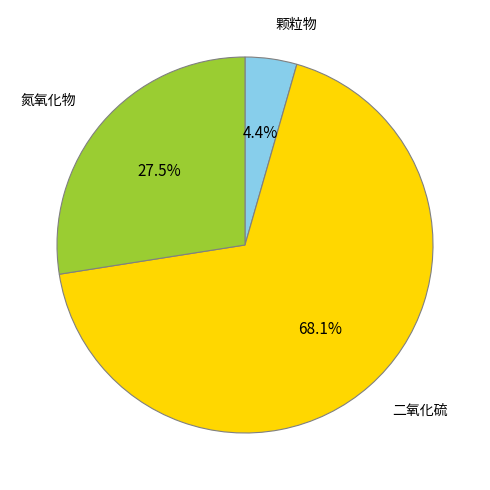

To the nearest percent, what percentage of the pie is 颗粒物?

4%